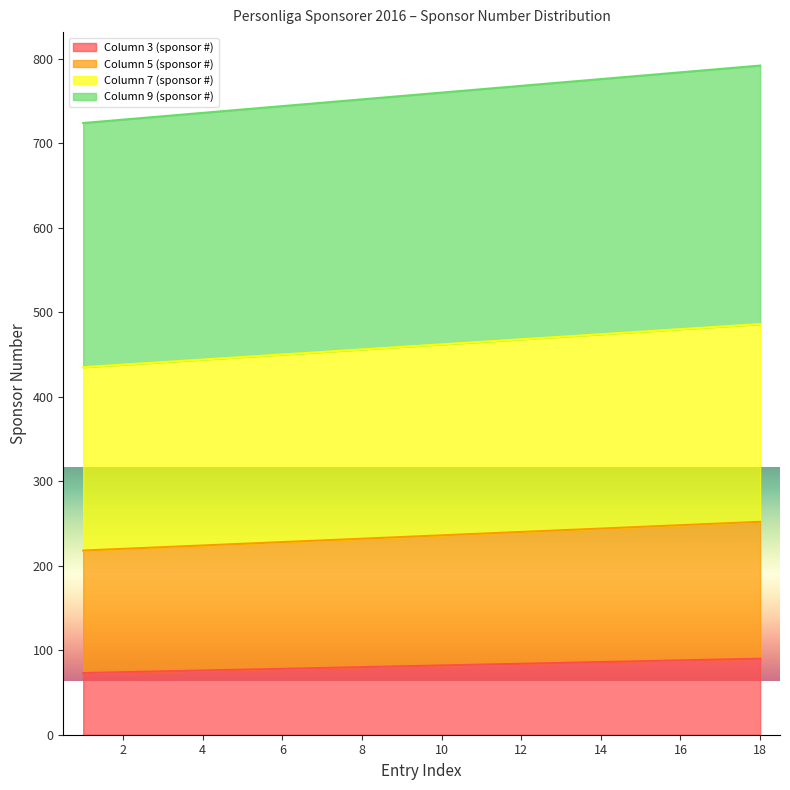

What is the total value across all series at 14?

776